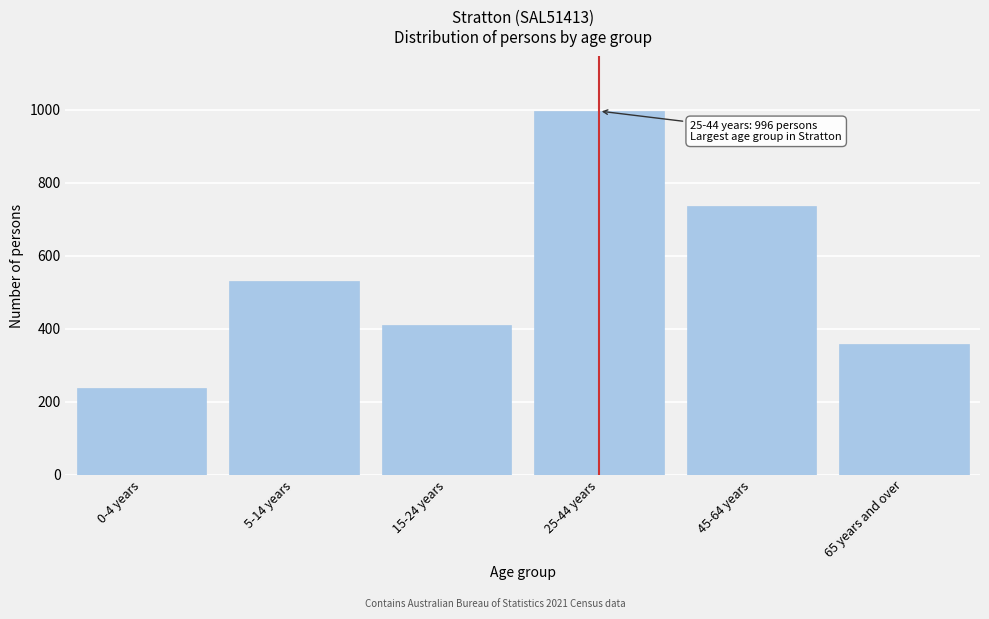

Reading left to right, list all the values displayed in this chart.

0-4 years=238	5-14 years=531	15-24 years=410	25-44 years=996	45-64 years=735	65 years and over=358